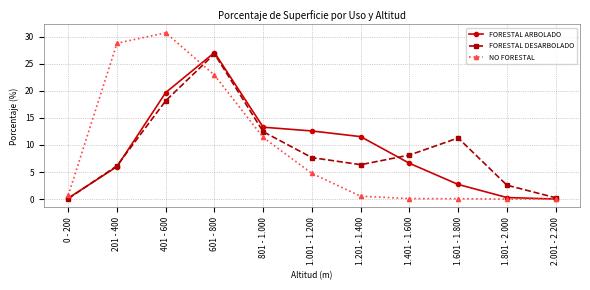

Is it true that NO FORESTAL equals 0.1 at 1.401 - 1.600?

True